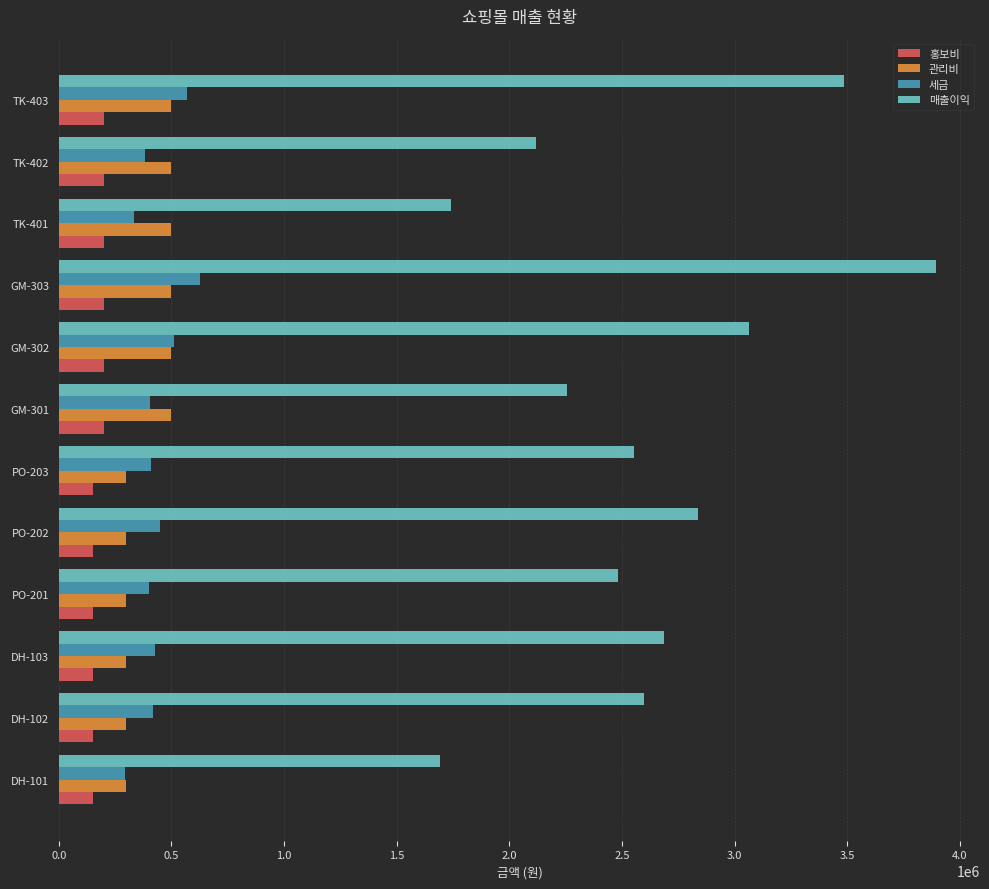

What is the average value of the 세금 series?

435500